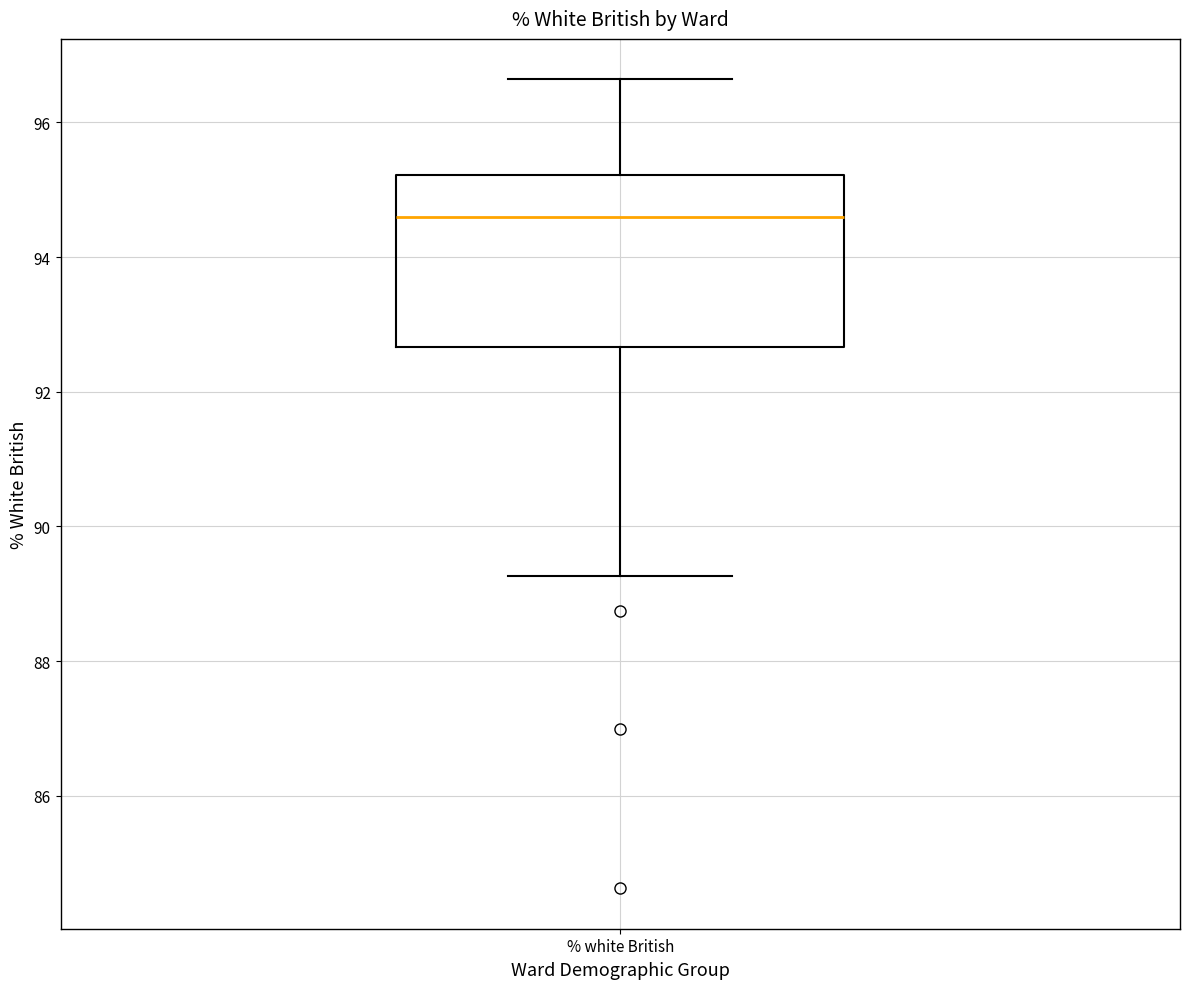

Read this box plot against the y-axis: the position of the median line, the range covered by the box, and the ends of both whiskers. The values are not printed on the chart, so give them approximately, as read against the axis.

median 94.6, box 92.6 to 95.2, whiskers 89.2 to 96.6